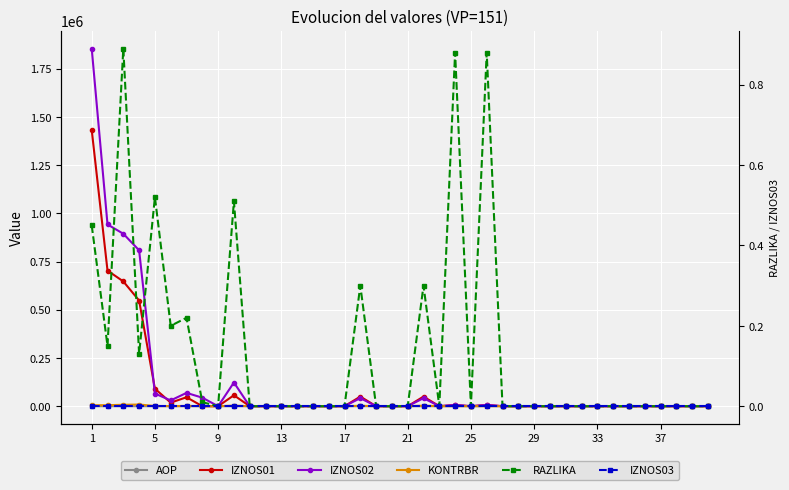

Is the value of RAZLIKA at 24 greater than the value of IZNOS01 at 27?

No